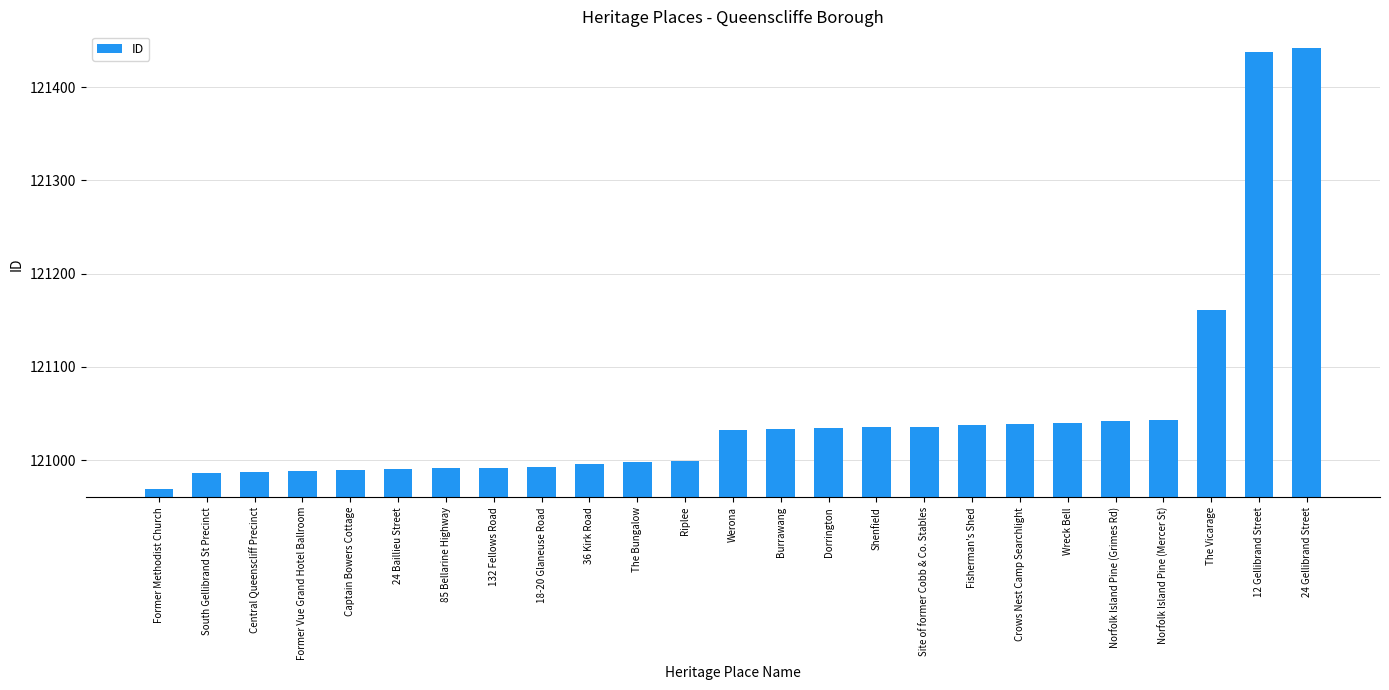

Does the chart contain any negative values?

No